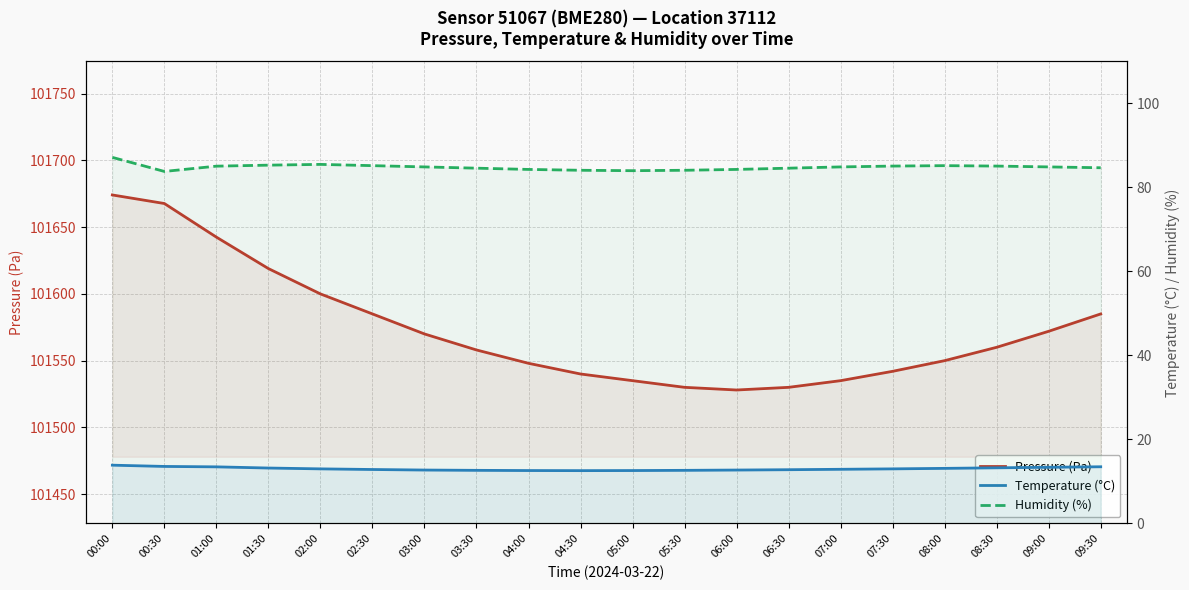

True or false: Pressure (Pa) and Humidity (%) intersect in this chart.

False